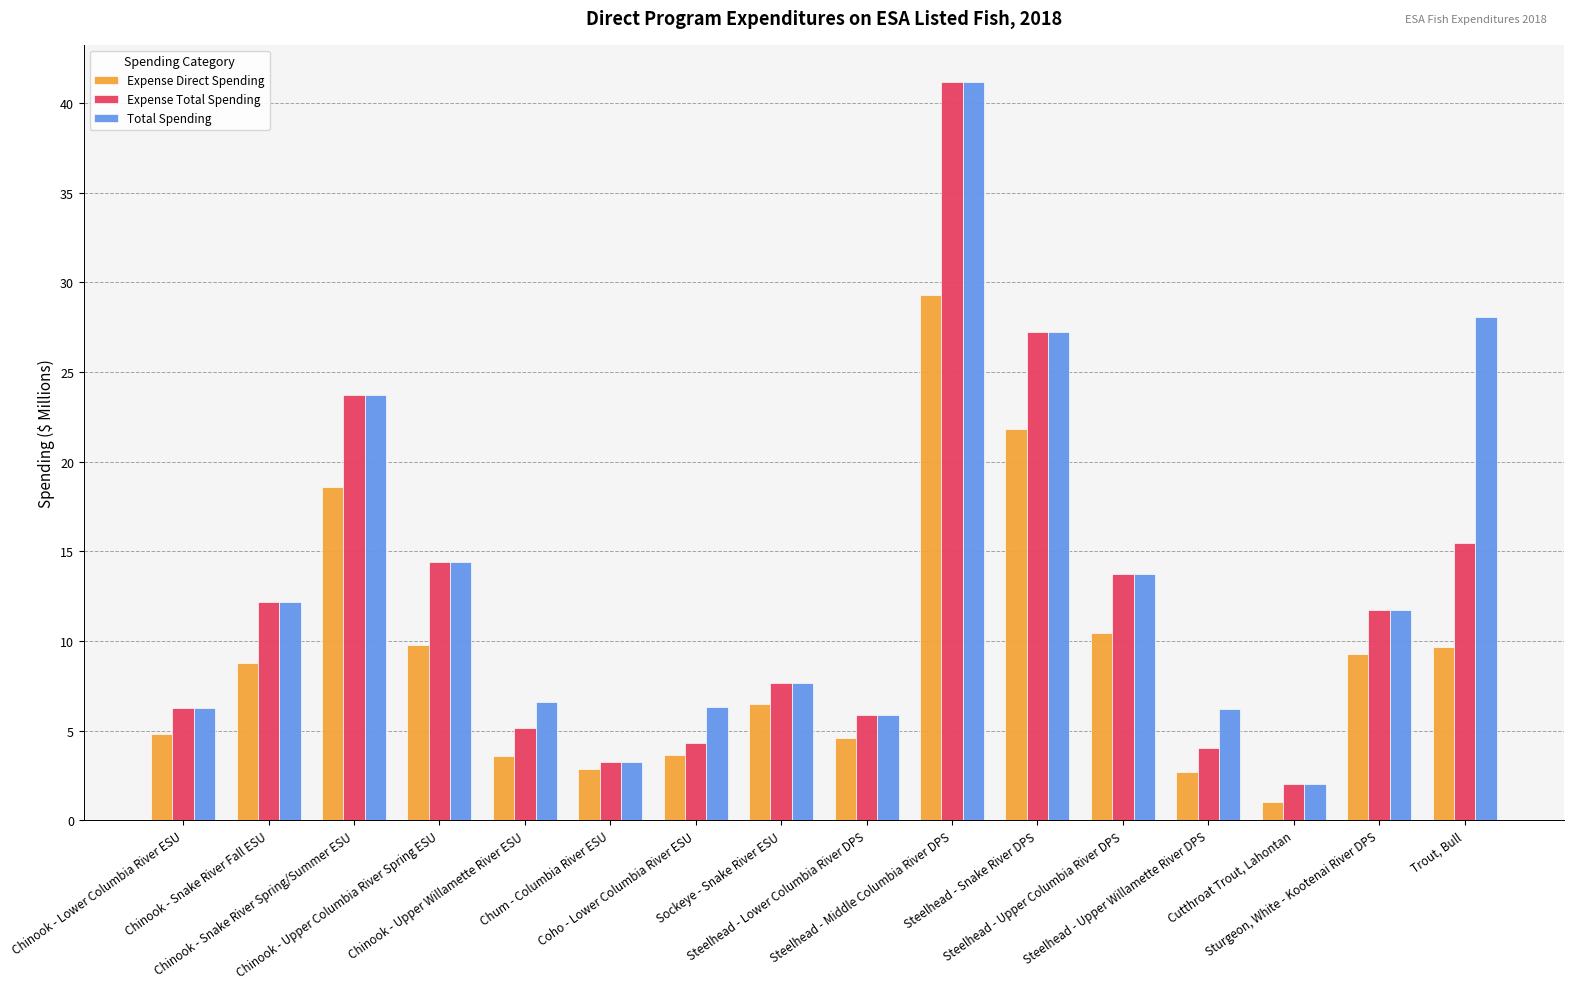

What is the maximum value shown in the chart?

41.2